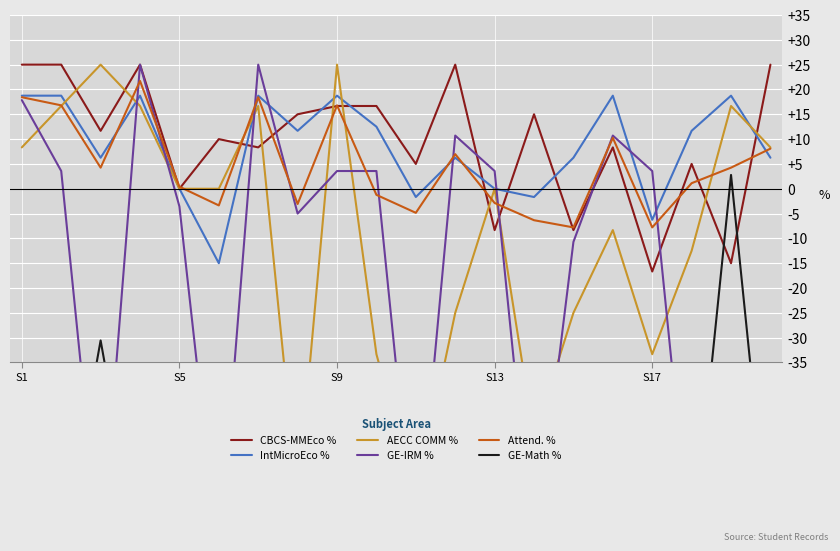

What is the minimum value for Attend. %?

-7.8